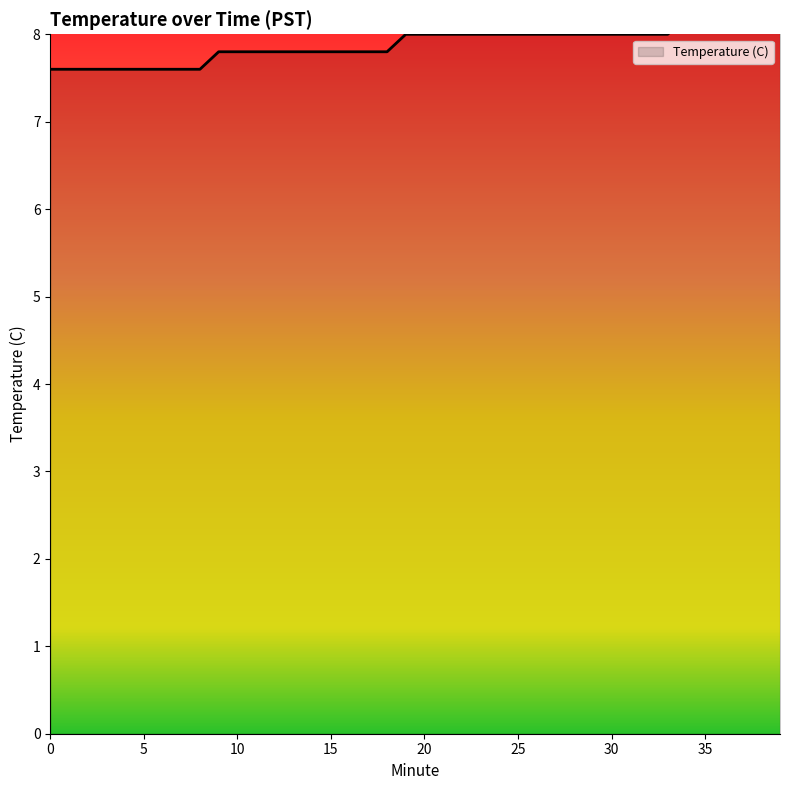

List the labels in order of value, largest first.

36, 37, 38, 39, 34, 35, 19, 20, 21, 22, 23, 24, 25, 26, 27, 28, 29, 30, 31, 32, 33, 9, 10, 11, 12, 13, 14, 15, 16, 17, 18, 0, 1, 2, 3, 4, 5, 6, 7, 8